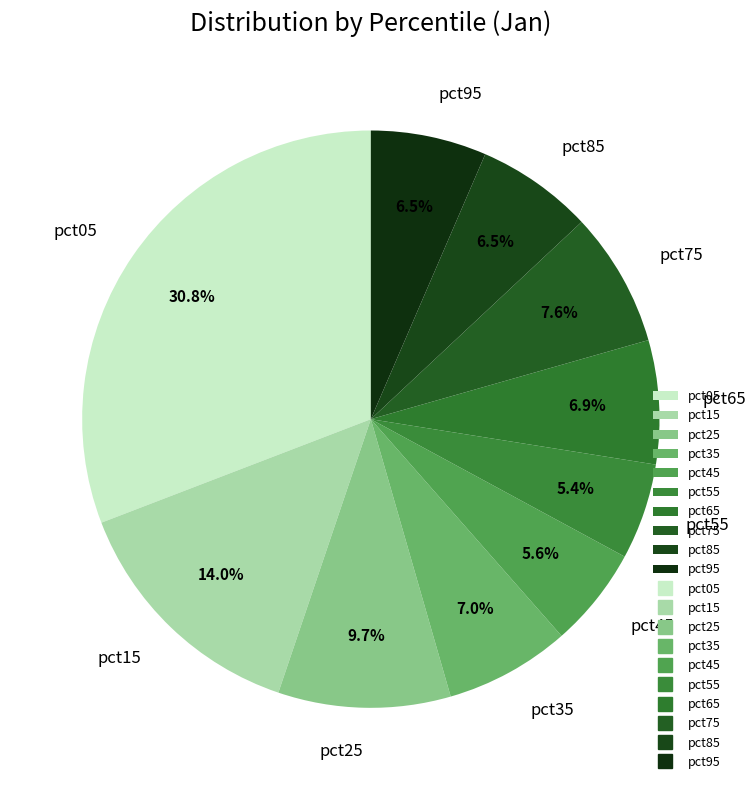

How many slices are in this pie chart?

10